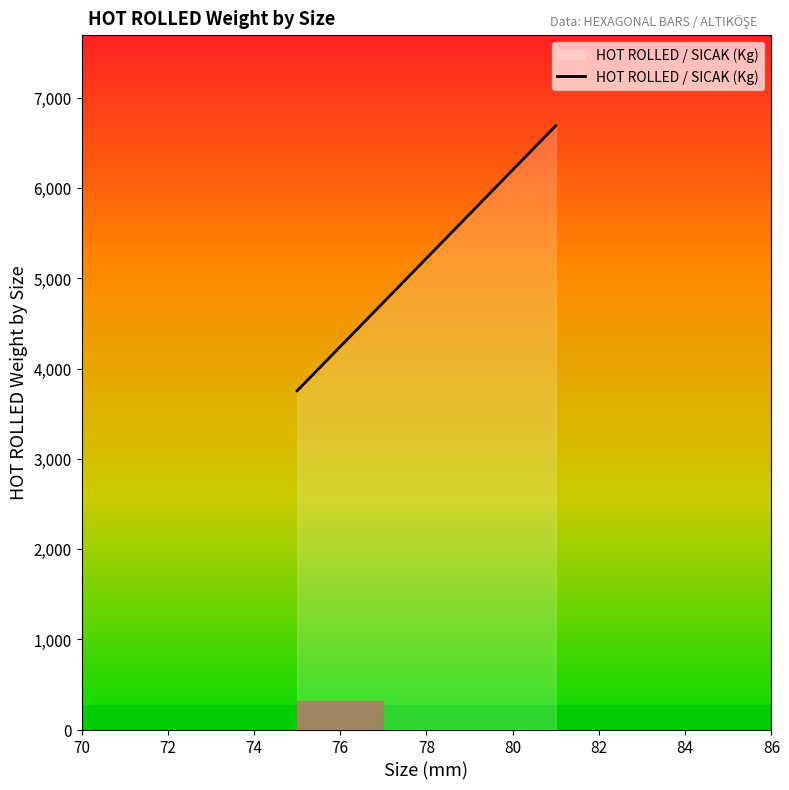

What is the sum of all values?

10443